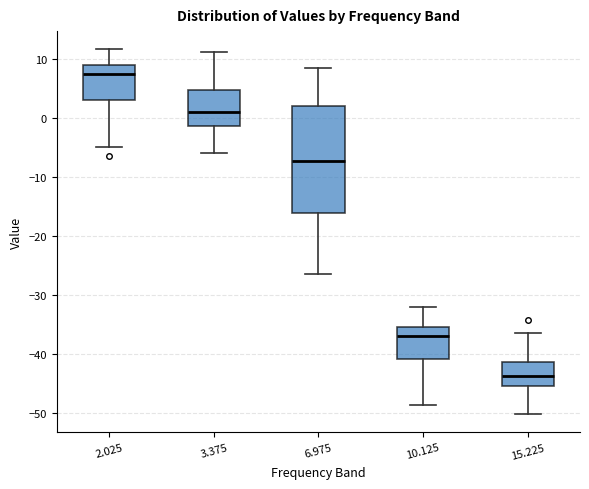

Where does the upper whisker of the box at x = 3.375 end on the y-axis? The values are not printed on the chart, so give them approximately, as read against the axis.

11